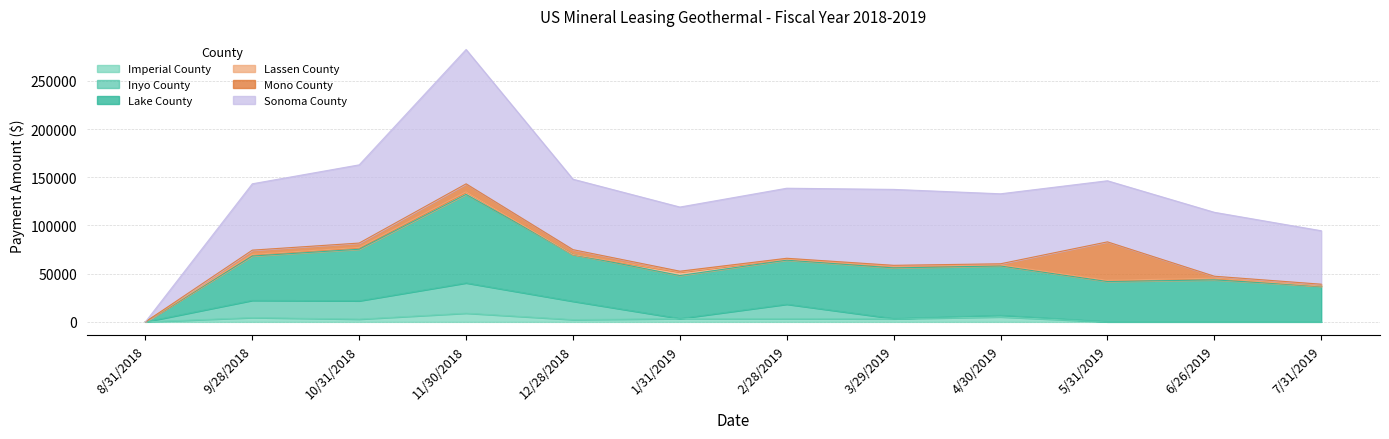

What is the sum of the Inyo County values at 8/31/2018 and 5/31/2019?

260.9